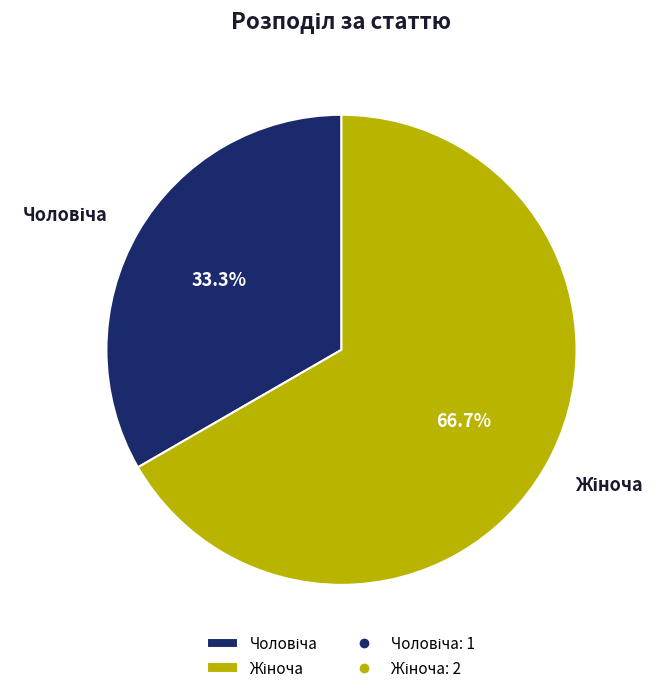

Is there a majority slice in this chart?

Yes